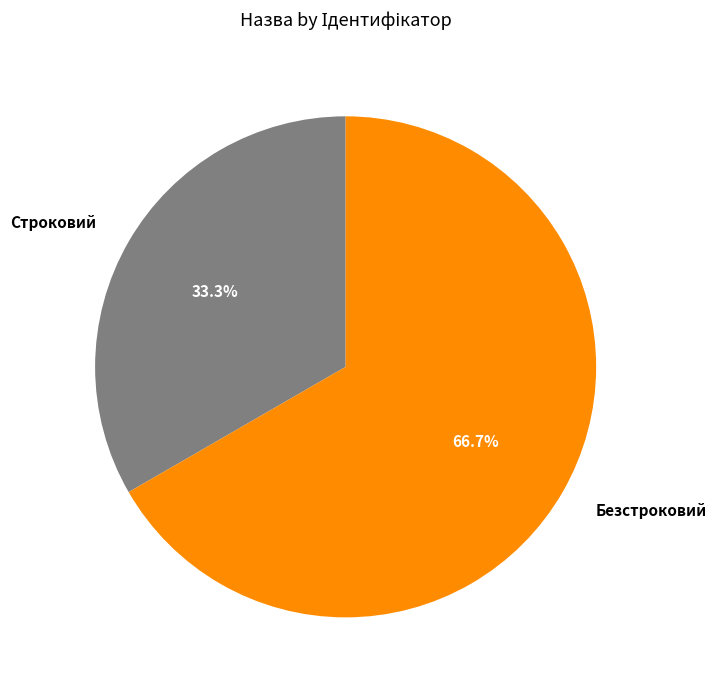

The Строковий slice represents 33% of the pie. True or false?

True